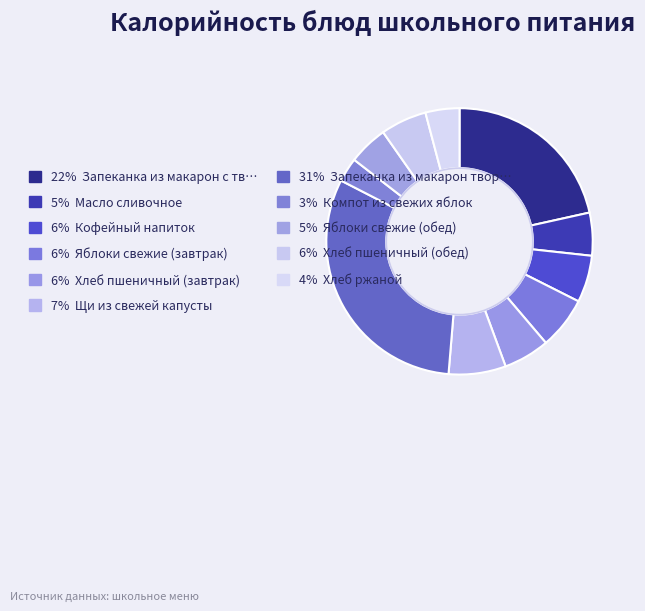

Which category has the smallest portion of the pie?

Компот из свежих яблок